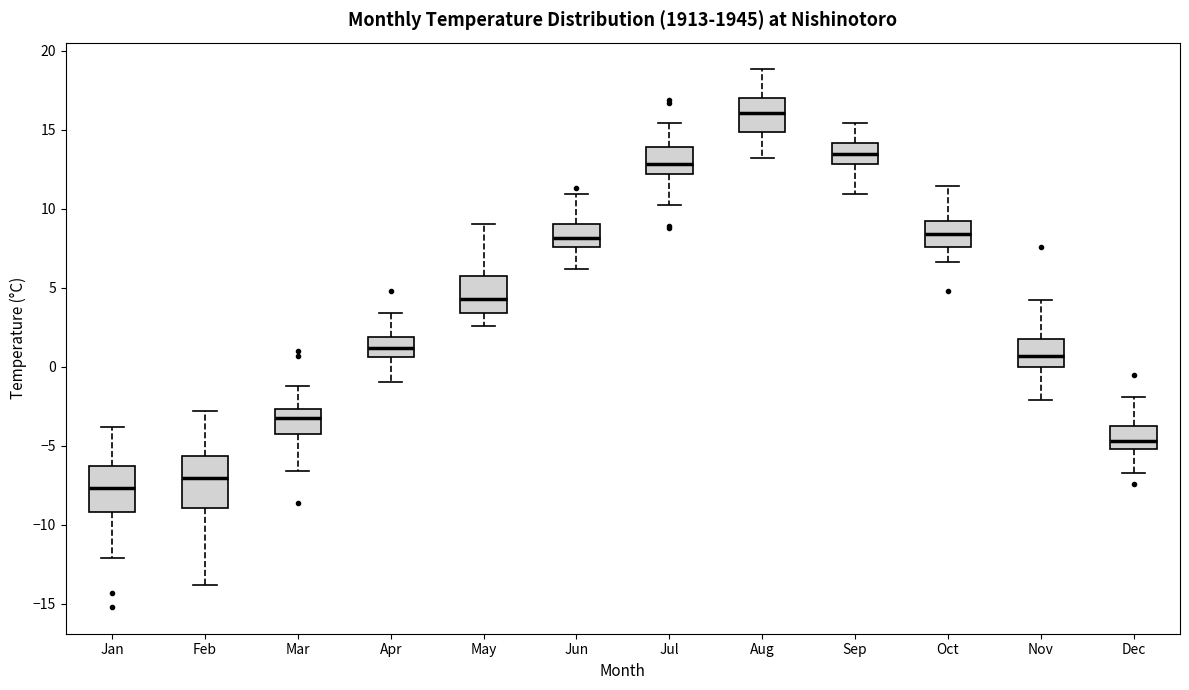

Reading left to right, read every box against the y-axis: the position of its median line, the range the box covers, and the ends of its whiskers. The values are not printed on the chart, so give them approximately, as read against the axis.

Jan: median -7.5, box -9.0 to -6.5, whiskers -12.0 to -4.0
Feb: median -7.0, box -9.0 to -5.5, whiskers -14.0 to -3.0
Mar: median -3.0, box -4.5 to -2.5, whiskers -6.5 to -1.0
Apr: median 1.0, box 0.5 to 2.0, whiskers -1.0 to 3.5
May: median 4.5, box 3.5 to 5.5, whiskers 2.5 to 9.0
Jun: median 8.0, box 7.5 to 9.0, whiskers 6.0 to 11.0
Jul: median 13.0, box 12.0 to 14.0, whiskers 10.0 to 15.5
Aug: median 16.0, box 15.0 to 17.0, whiskers 13.0 to 19.0
Sep: median 13.5, box 13.0 to 14.0, whiskers 11.0 to 15.5
Oct: median 8.5, box 7.5 to 9.0, whiskers 6.5 to 11.5
Nov: median 0.5, box 0.0 to 2.0, whiskers -2.0 to 4.0
Dec: median -4.5, box -5.0 to -4.0, whiskers -6.5 to -2.0